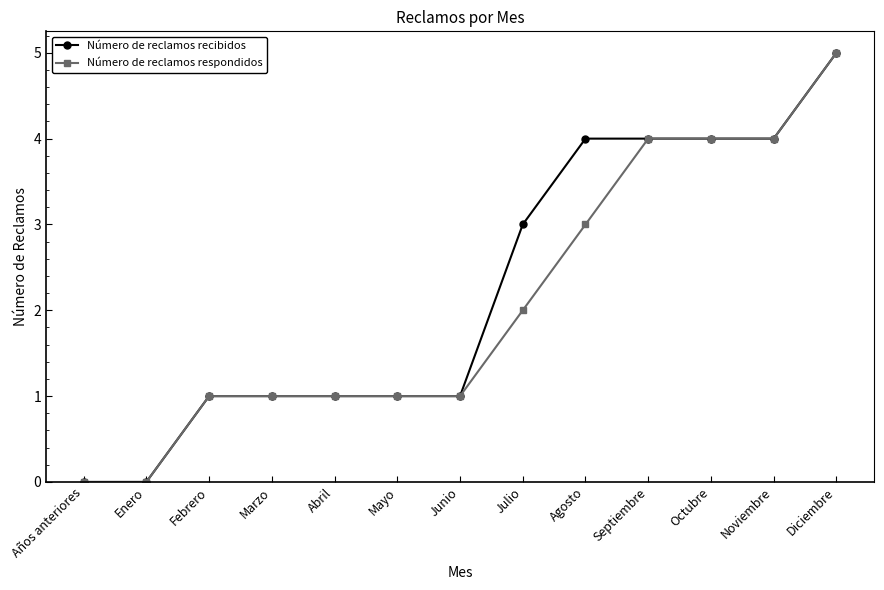

At which category is the sum across all series the highest?

Diciembre